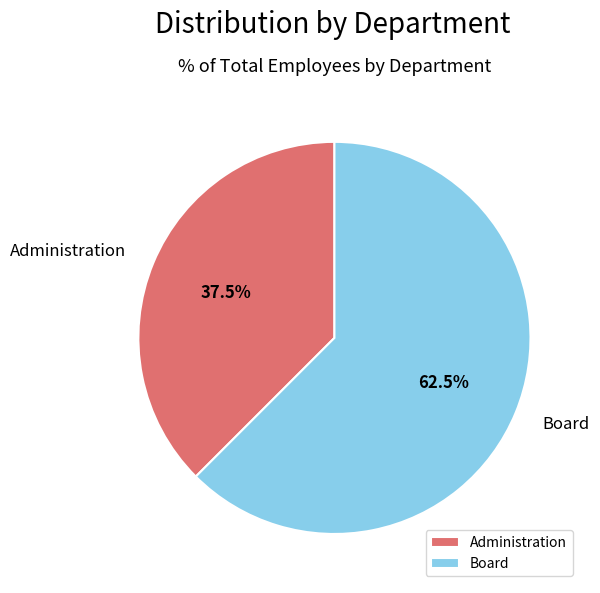

What is the majority slice?

Board